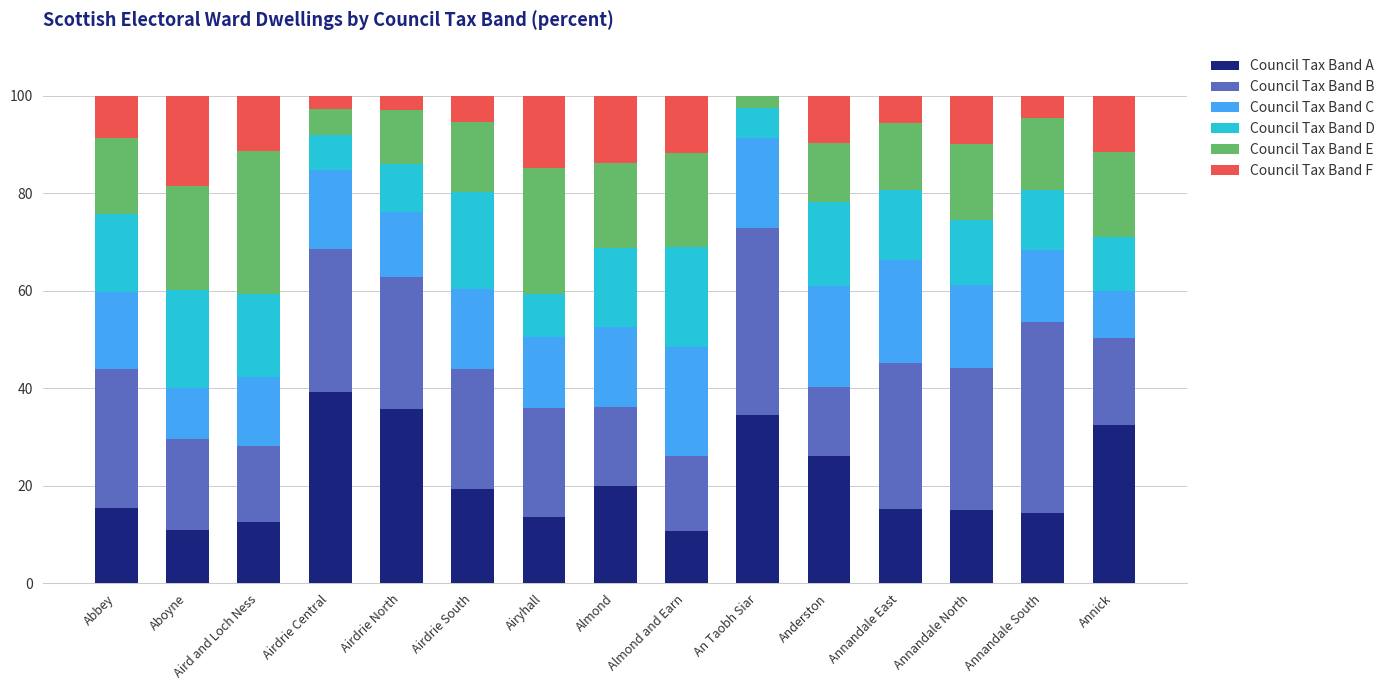

What is the total value across all series at Airdrie South?

100.0